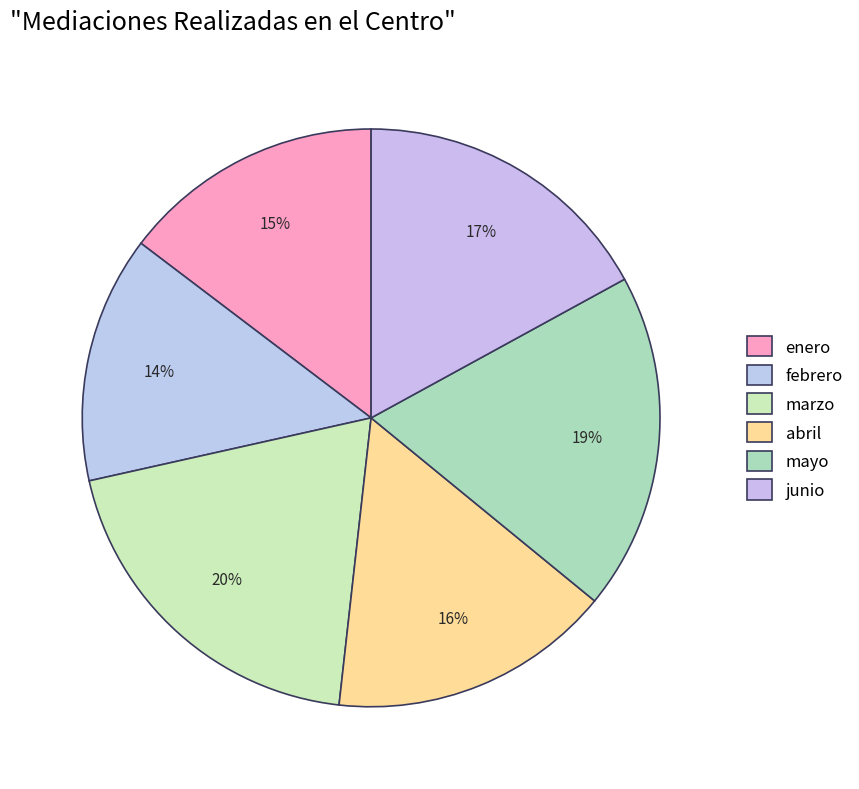

True or false: abril accounts for 16% of the total.

True